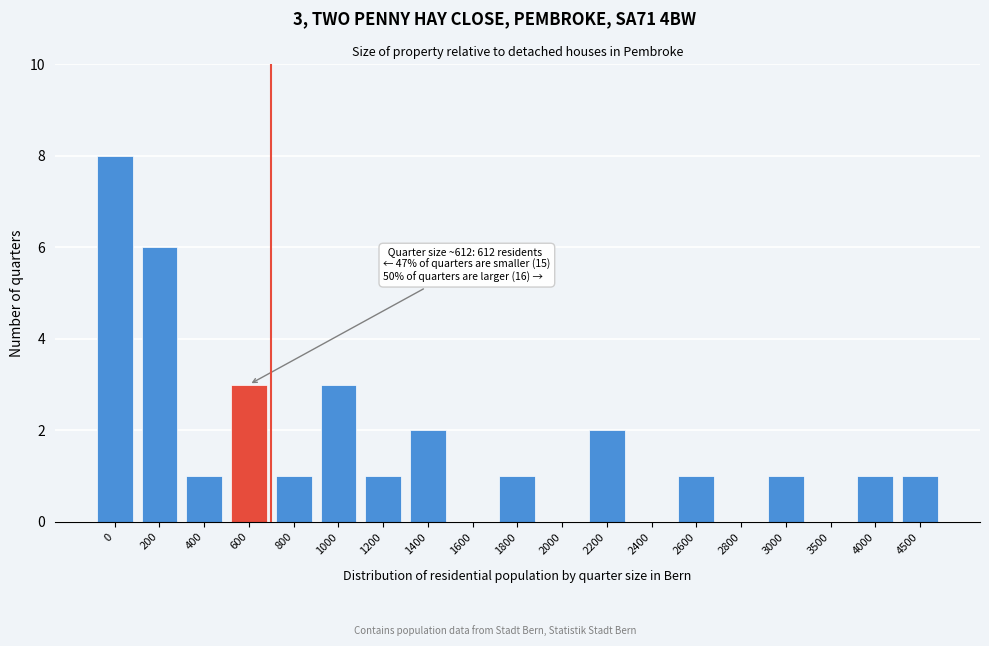

Reading right to left, transcribe all the data shown in this chart.

4500=1	4000=1	3500=0	3000=1	2800=0	2600=1	2400=0	2200=2	2000=0	1800=1	1600=0	1400=2	1200=1	1000=3	800=1	600=3	400=1	200=6	0=8